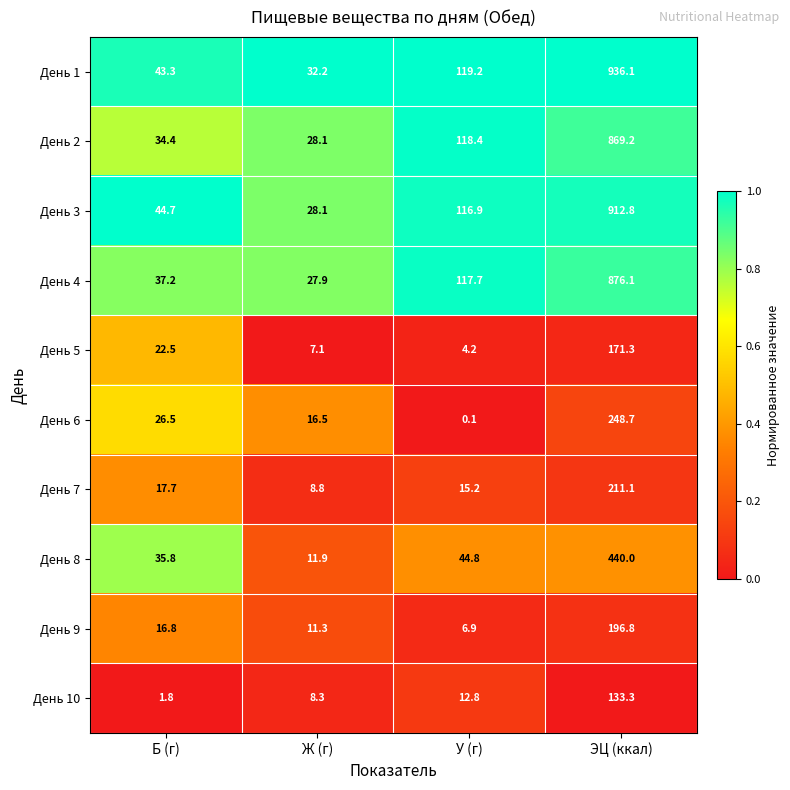

What is the average value of the День 2 series?

262.5